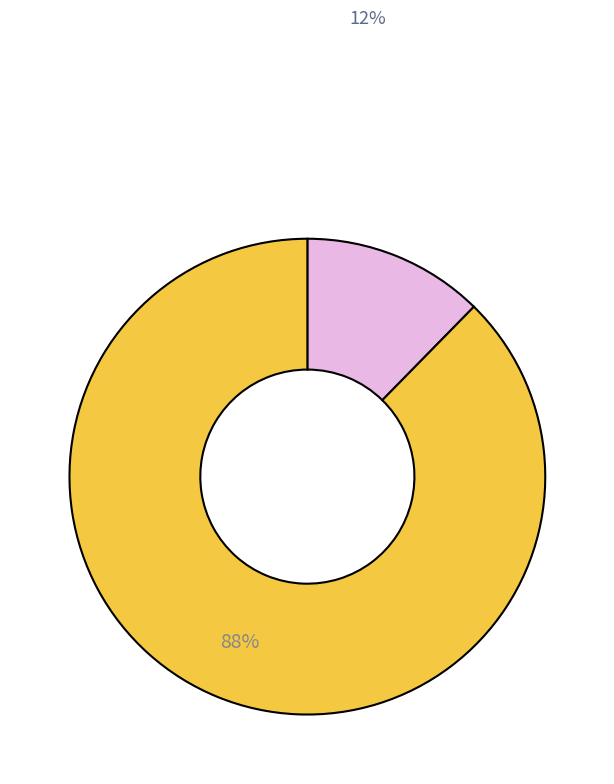

To the nearest percent, what is the average slice percentage?

50%